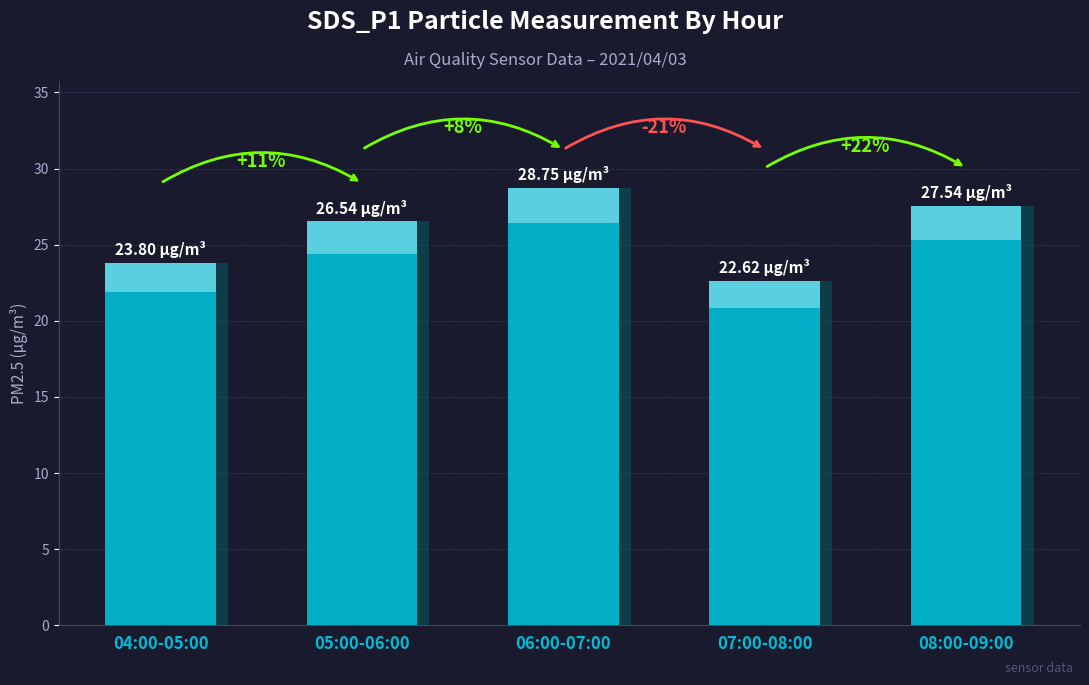

Rank the categories by value from highest to lowest.

06:00-07:00, 08:00-09:00, 05:00-06:00, 04:00-05:00, 07:00-08:00